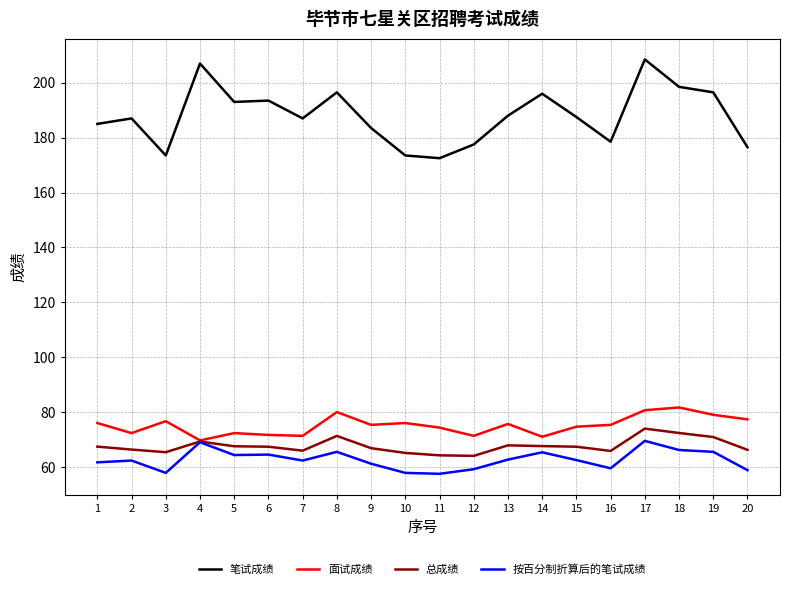

True or false: 总成绩 has more than 1 interior local peaks.

True